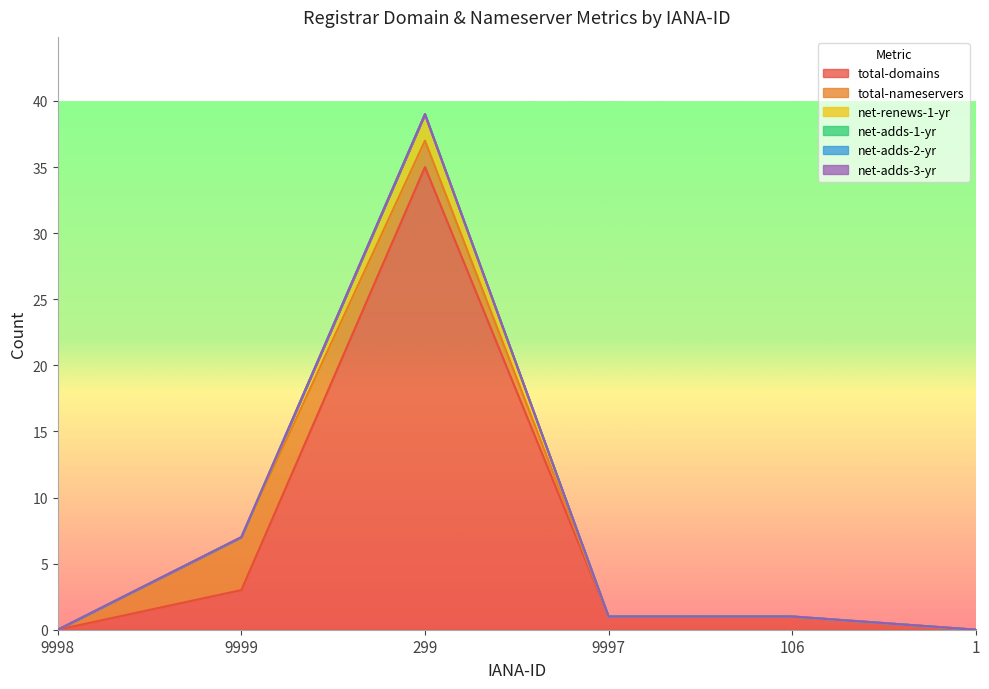

At which label does total-domains reach its peak?

299